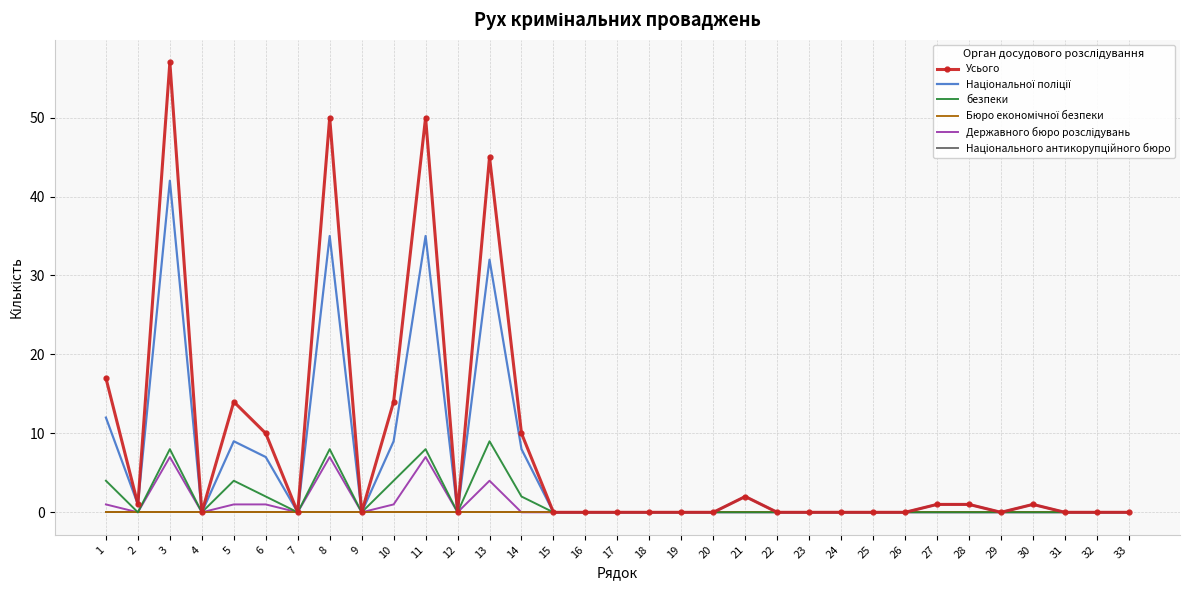

How many interior local valleys does the Національної поліції series have?

6